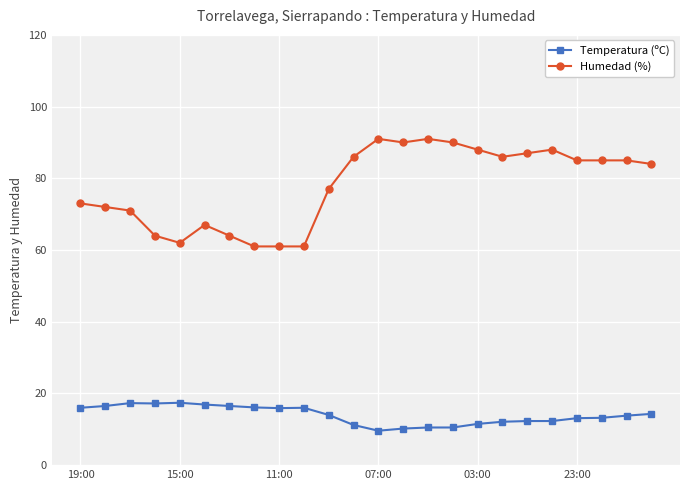

List the series in order of their peak value, highest first.

Humedad (%), Temperatura (ºC)